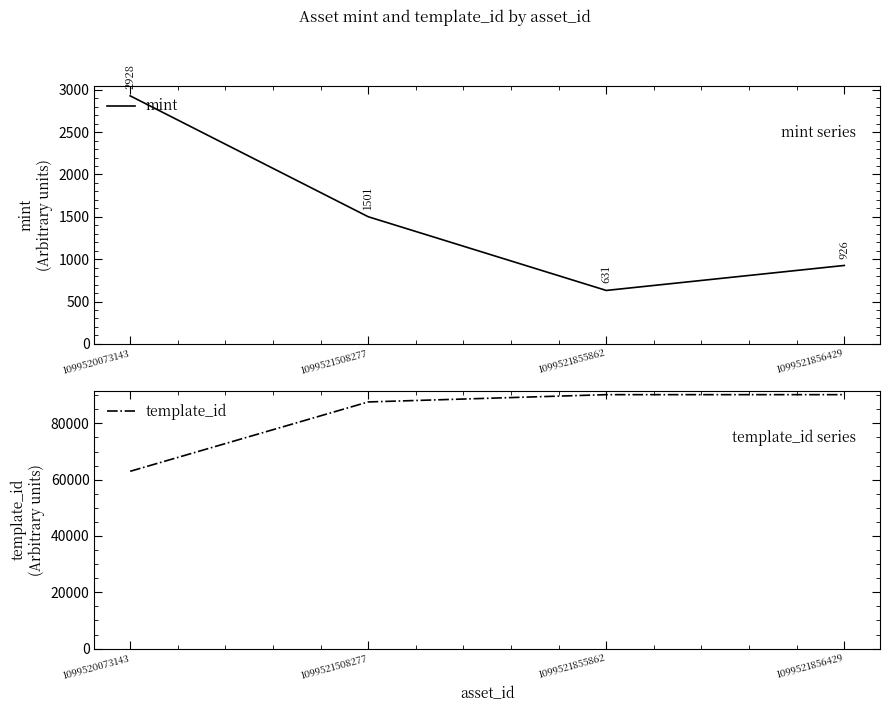

Count the number of categories in the chart.

4